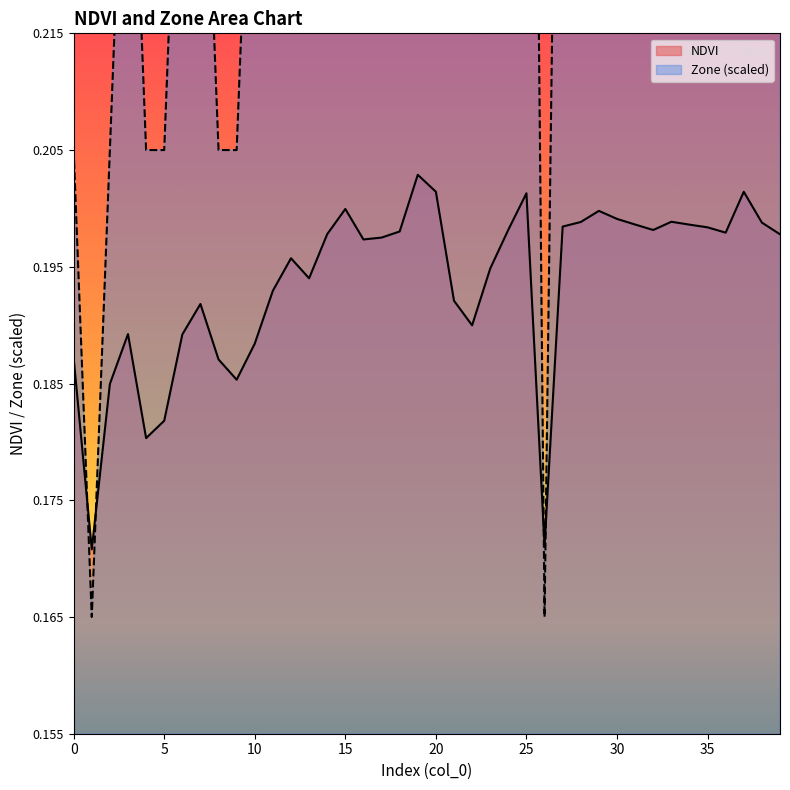

Which series changed the most between 7 and 31?

Zone